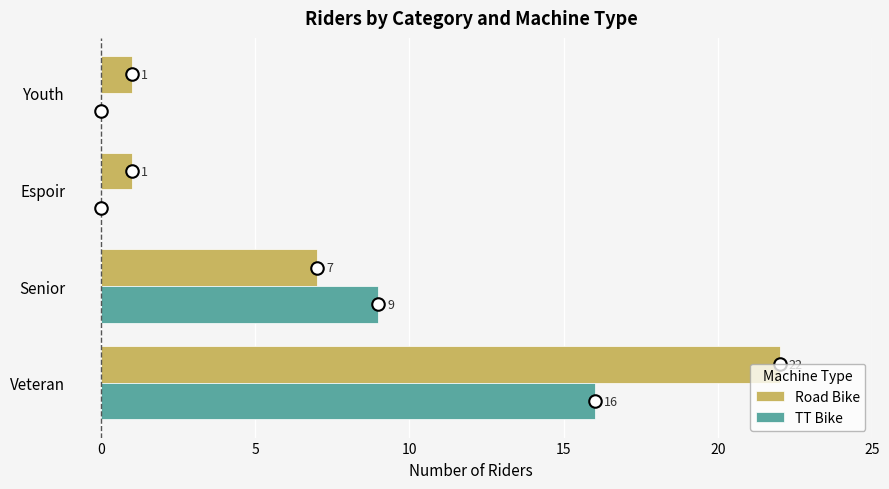

What is the average value of the TT Bike series?

6